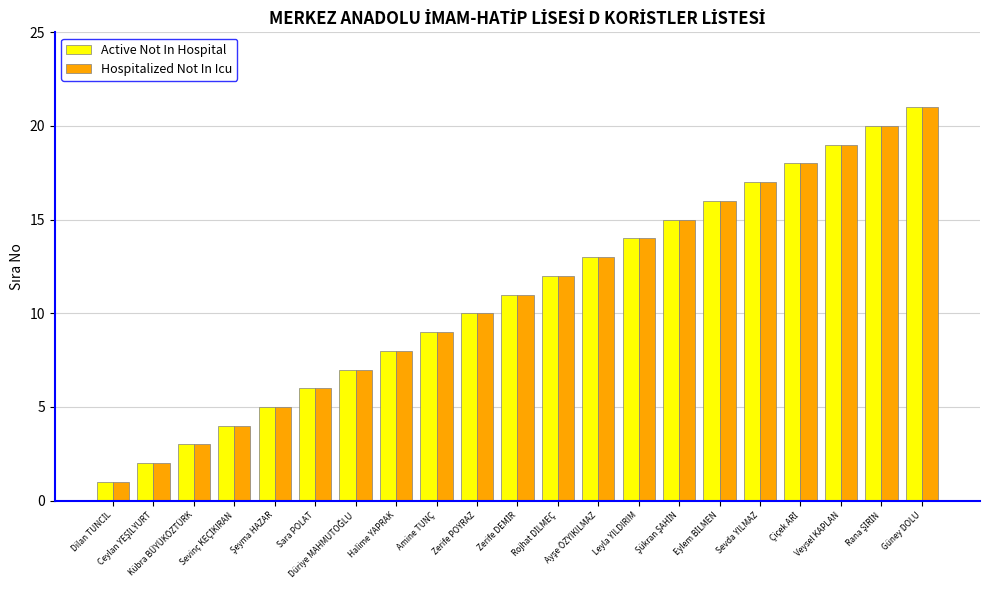

What is the difference between the maximum and second lowest values in the Active Not In Hospital series?

19